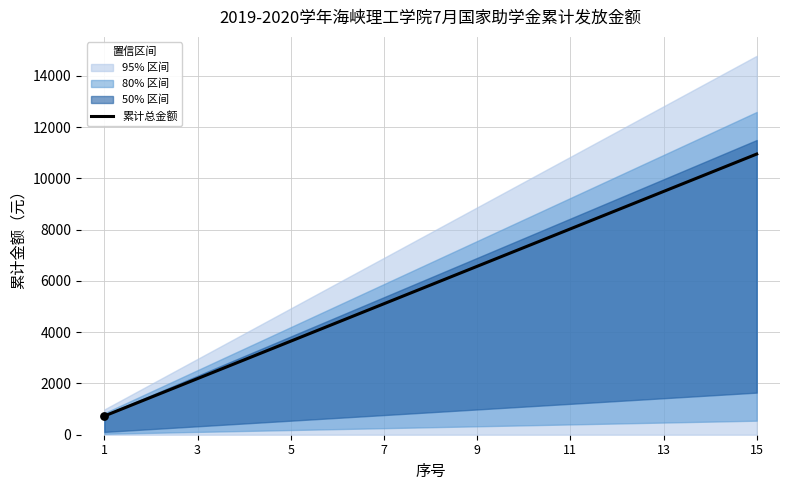

The value of 累计总金额 at 13 is 9490. True or false?

True